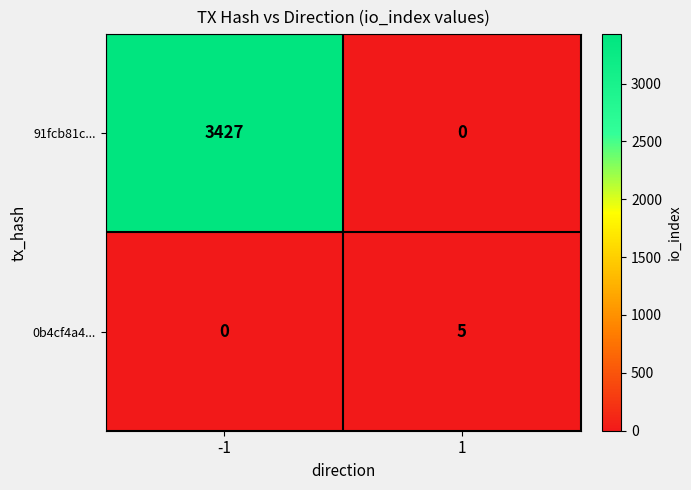

At how many categories does at least one series exceed 1105?

1